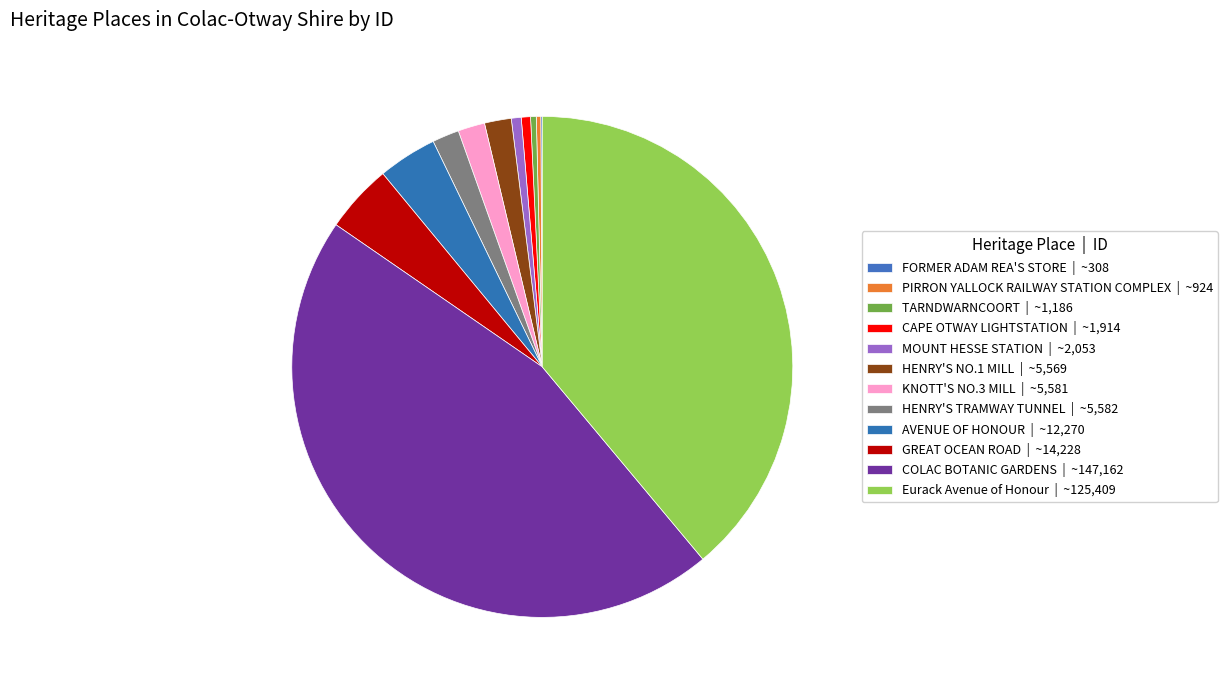

To the nearest percent, what is the difference between the largest and smallest slice percentages?

46%